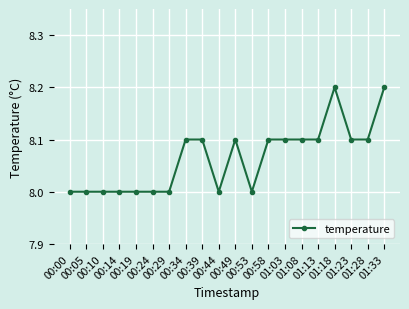

Is it true that the value at 00:34 is 11.2?

False